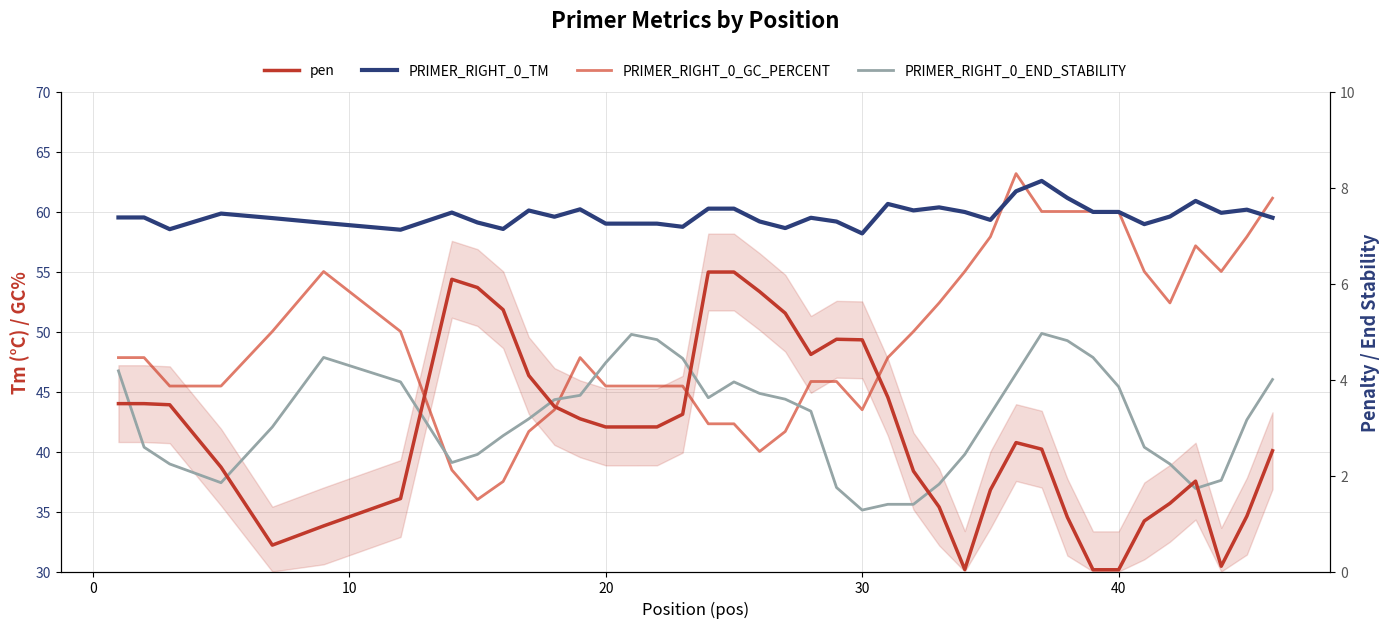

How many series are shown in this chart?

4